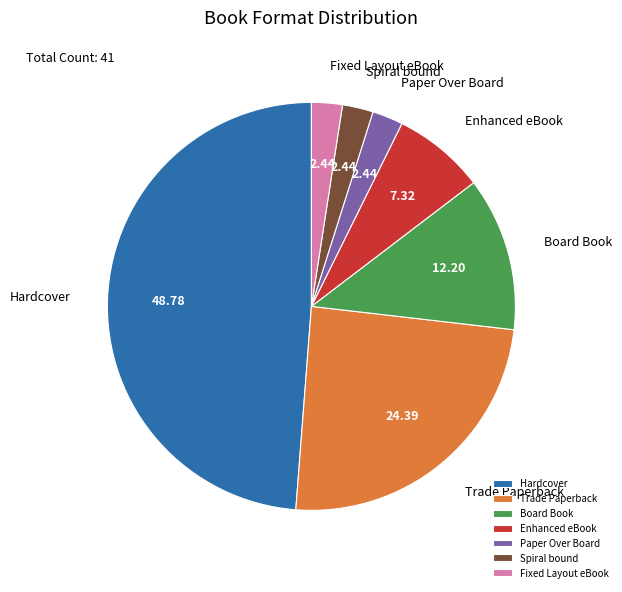

Does Trade Paperback account for over 50% of the chart?

No